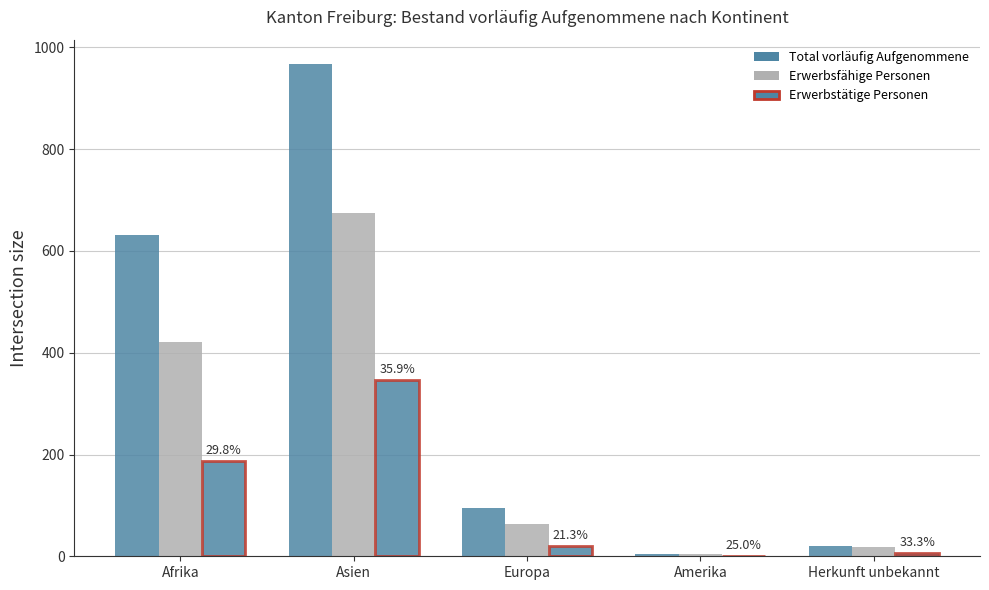

Which series has the largest total across all categories?

Total vorläufig Aufgenommene